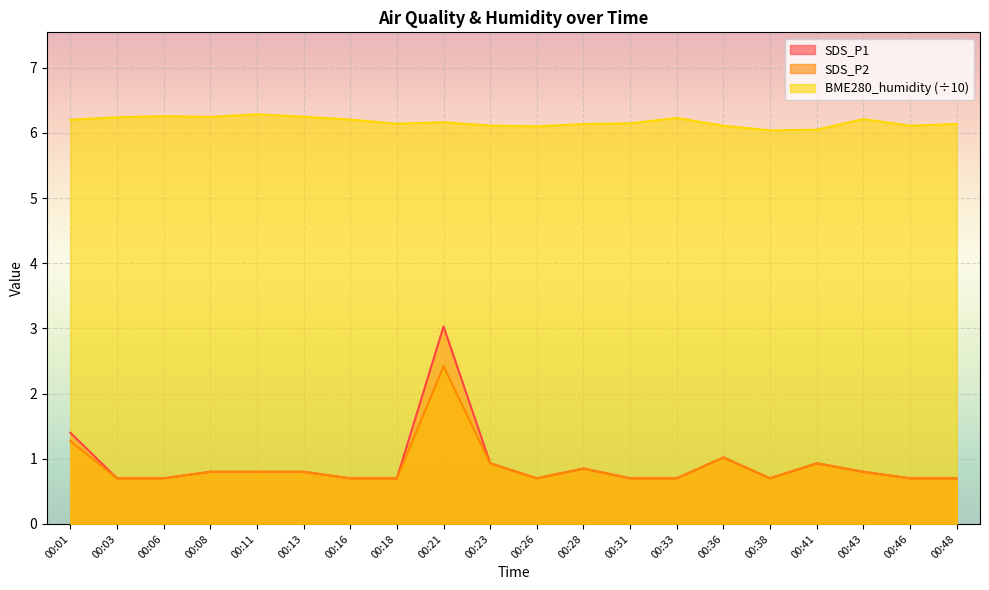

Which category has the lowest value in the SDS_P1 series?

00:03